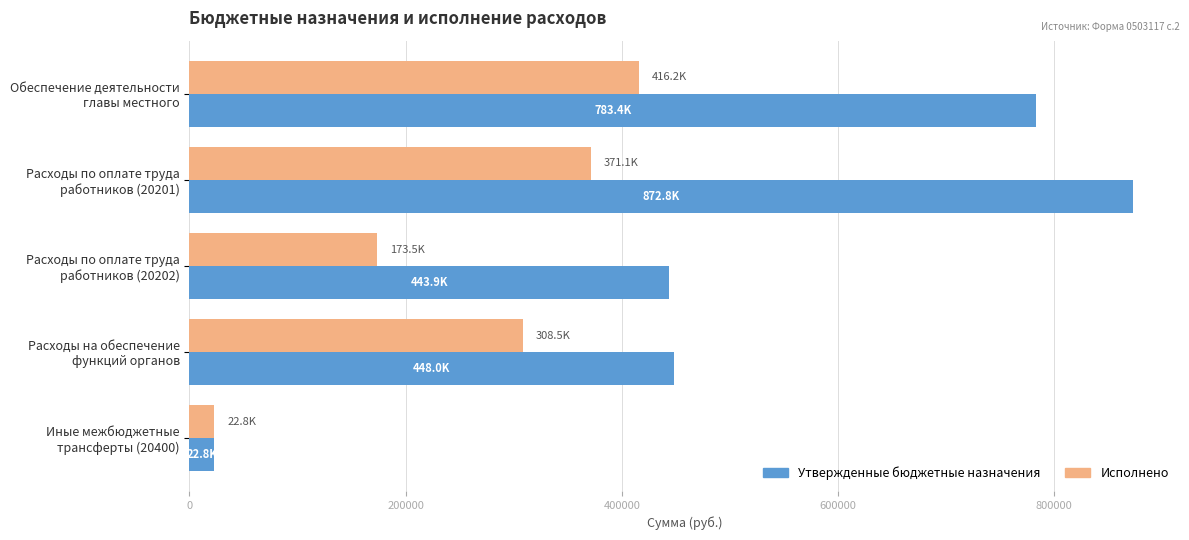

What is the minimum value for Утвержденные бюджетные назначения?

22800.0